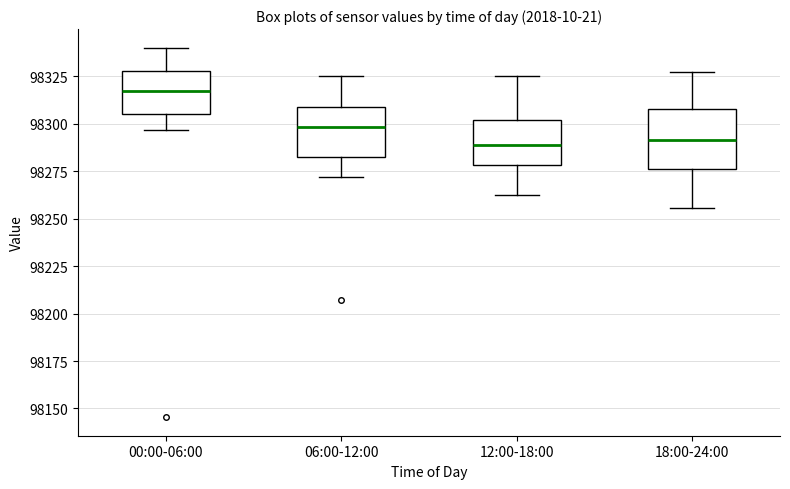

Reading left to right, transcribe this box plot: for each box, give where its median line is, the range the box spans, and where its two whiskers end, as read against the y-axis. The values are not printed on the chart, so give them approximately, as read against the axis.

00:00-06:00: median 98315, box 98305 to 98330, whiskers 98295 to 98340
06:00-12:00: median 98300, box 98280 to 98310, whiskers 98270 to 98325
12:00-18:00: median 98290, box 98280 to 98300, whiskers 98265 to 98325
18:00-24:00: median 98290, box 98275 to 98310, whiskers 98255 to 98330